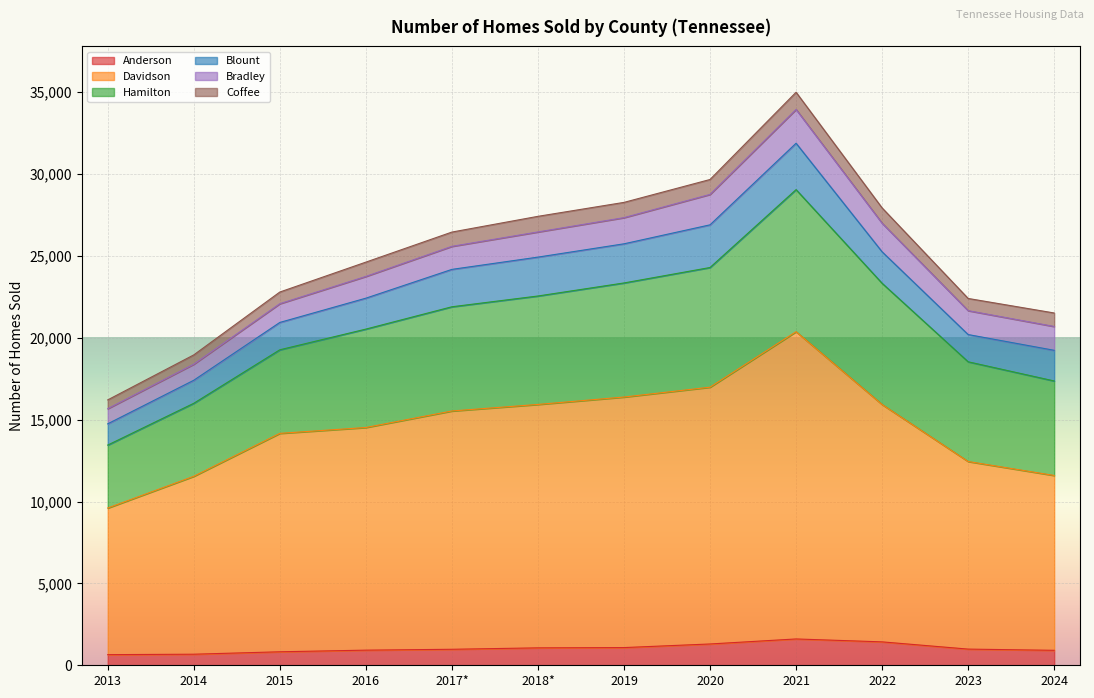

Reading left to right, list all the values displayed in this chart.

Anderson: 2013=649	2014=676	2015=824	2016=924	2017*=977	2018*=1064	2019=1081	2020=1301	2021=1608	2022=1430	2023=988	2024=914
Davidson: 2013=8955	2014=10867	2015=13341	2016=13599	2017*=14555	2018*=14868	2019=15303	2020=15684	2021=18767	2022=14498	2023=11458	2024=10680
Hamilton: 2013=3846	2014=4459	2015=5104	2016=6010	2017*=6365	2018*=6623	2019=6968	2020=7310	2021=8677	2022=7404	2023=6091	2024=5772
Blount: 2013=1298	2014=1407	2015=1671	2016=1889	2017*=2284	2018*=2375	2019=2391	2020=2607	2021=2834	2022=1922	2023=1663	2024=1872
Bradley: 2013=924	2014=980	2015=1144	2016=1328	2017*=1407	2018*=1537	2019=1598	2020=1858	2021=2065	2022=1747	2023=1460	2024=1456
Coffee: 2013=537	2014=569	2015=713	2016=874	2017*=872	2018*=954	2019=932	2020=911	2021=1049	2022=934	2023=745	2024=824